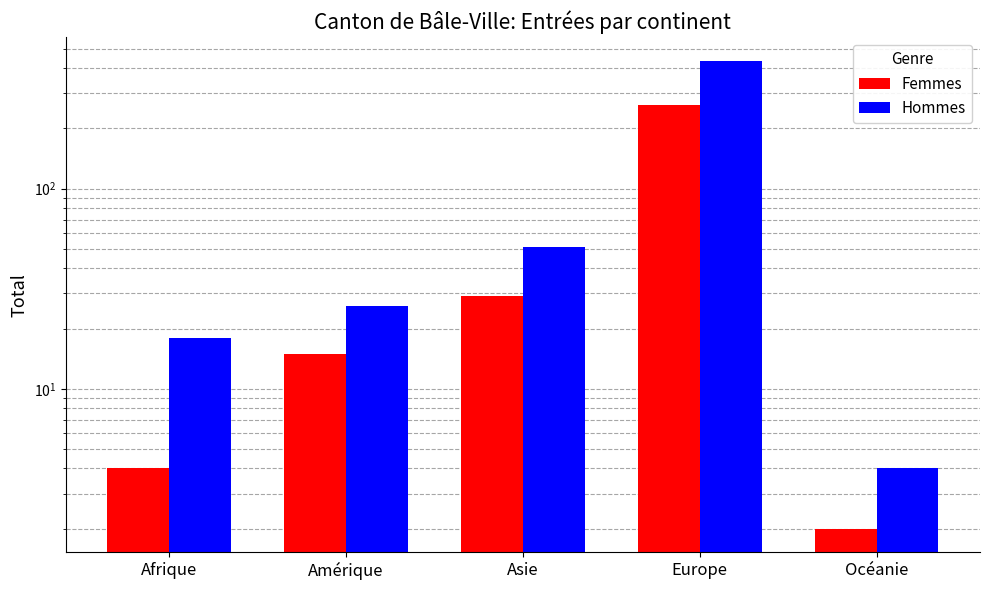

What is the label of the 3rd bar from the left?

Asie